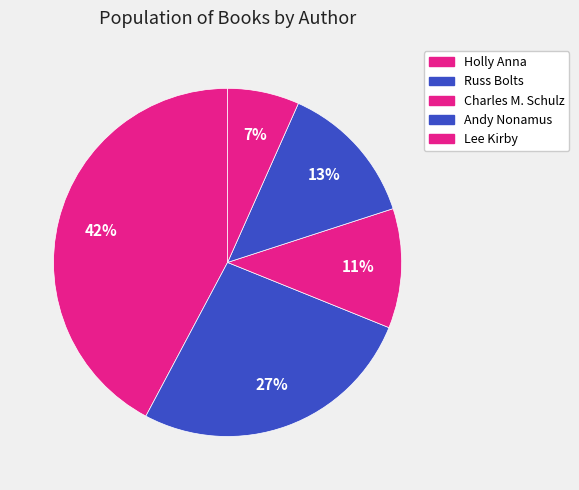

Count the number of slices in the pie.

5